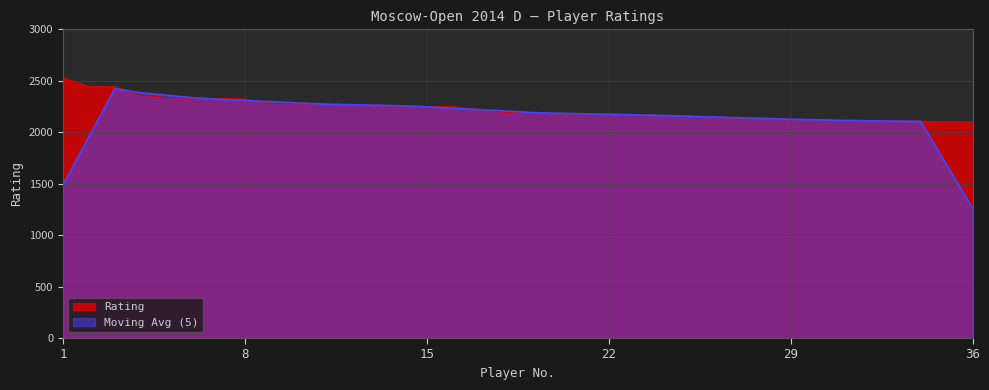

Reading right to left, transcribe all the data shown in this chart.

36=2101	35=2102	34=2106	33=2108	32=2110	31=2111	30=2123	29=2124	28=2137	27=2138	26=2146	25=2159	24=2163	23=2172	22=2176	21=2179	20=2180	19=2191	18=2193	17=2219	16=2248	15=2250	14=2255	13=2262	12=2270	11=2274	10=2278	9=2282	8=2323	7=2327	6=2331	5=2337	4=2361	3=2442	2=2447	1=2528